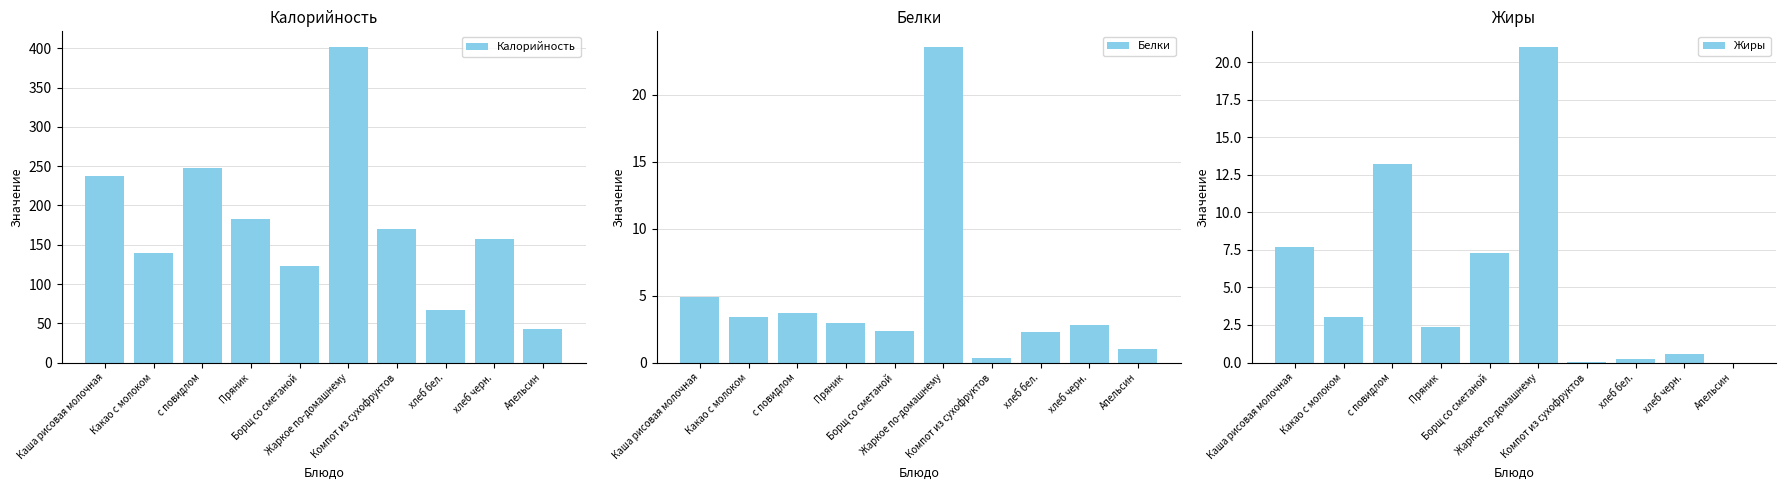

Where is Белки nearest to the value 11?

Каша рисовая молочная